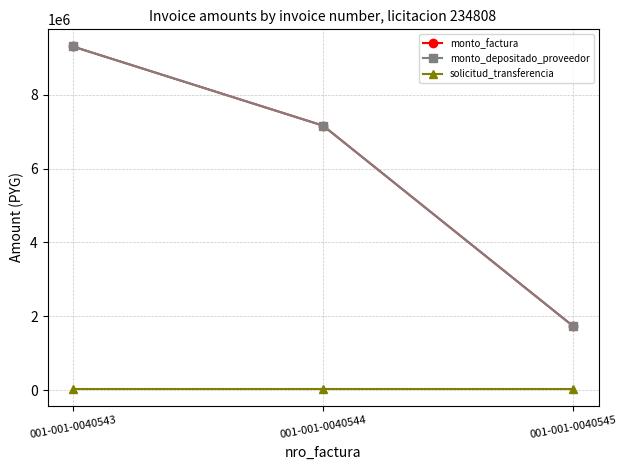

At which category is the sum across all series the highest?

001-001-0040543